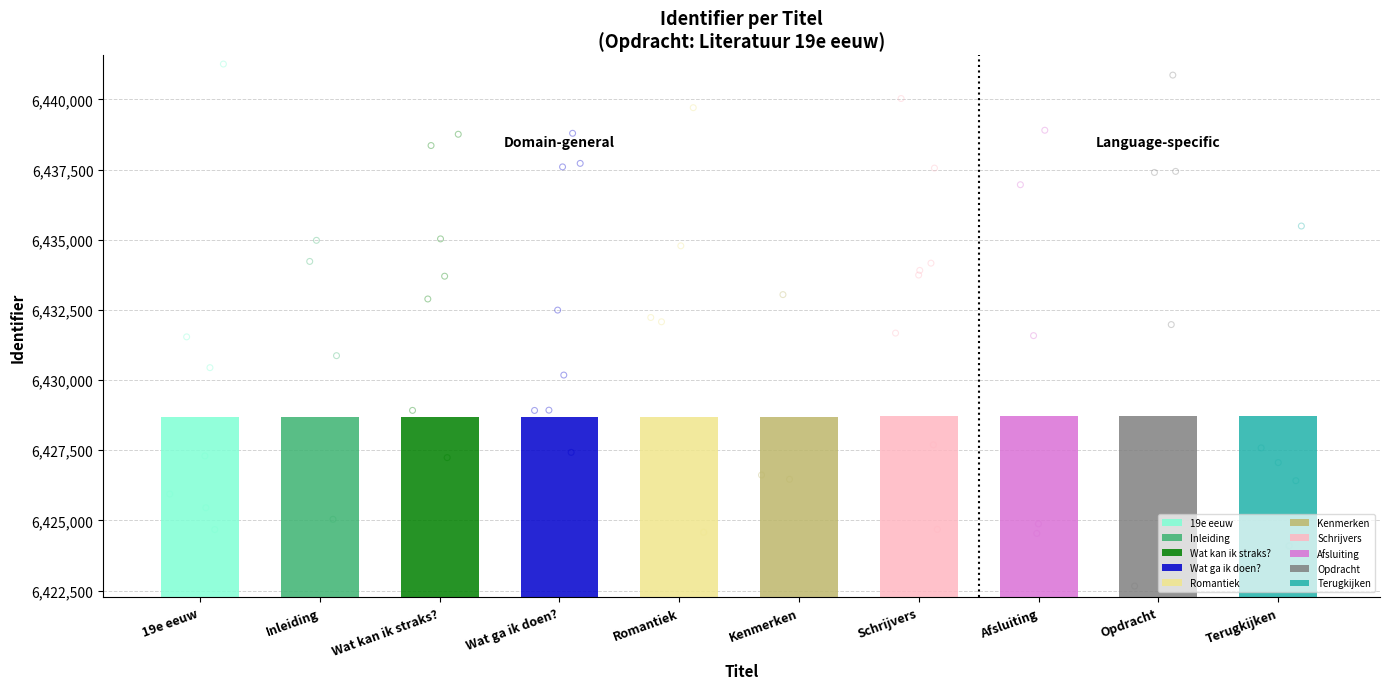

Approximately how many times larger is the value at Romantiek compared to Afsluiting?

1.0